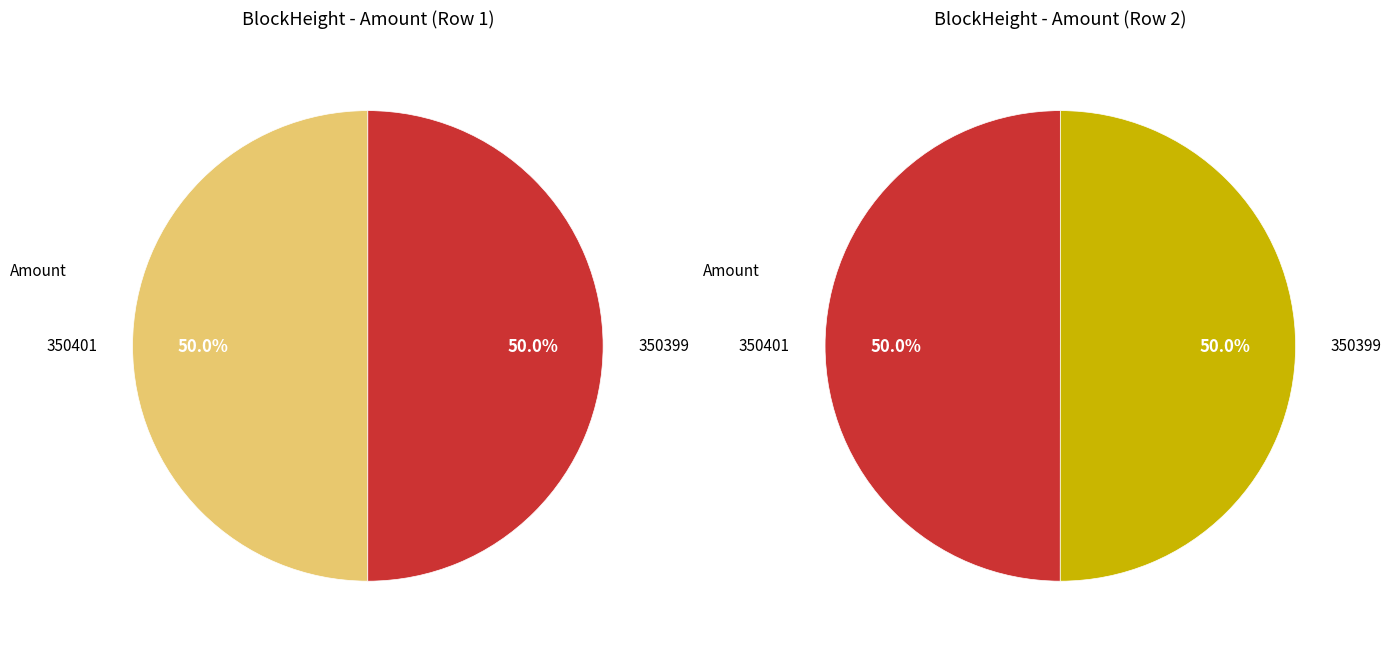

Is the sum of 350399 and 350401 greater than half?

Yes